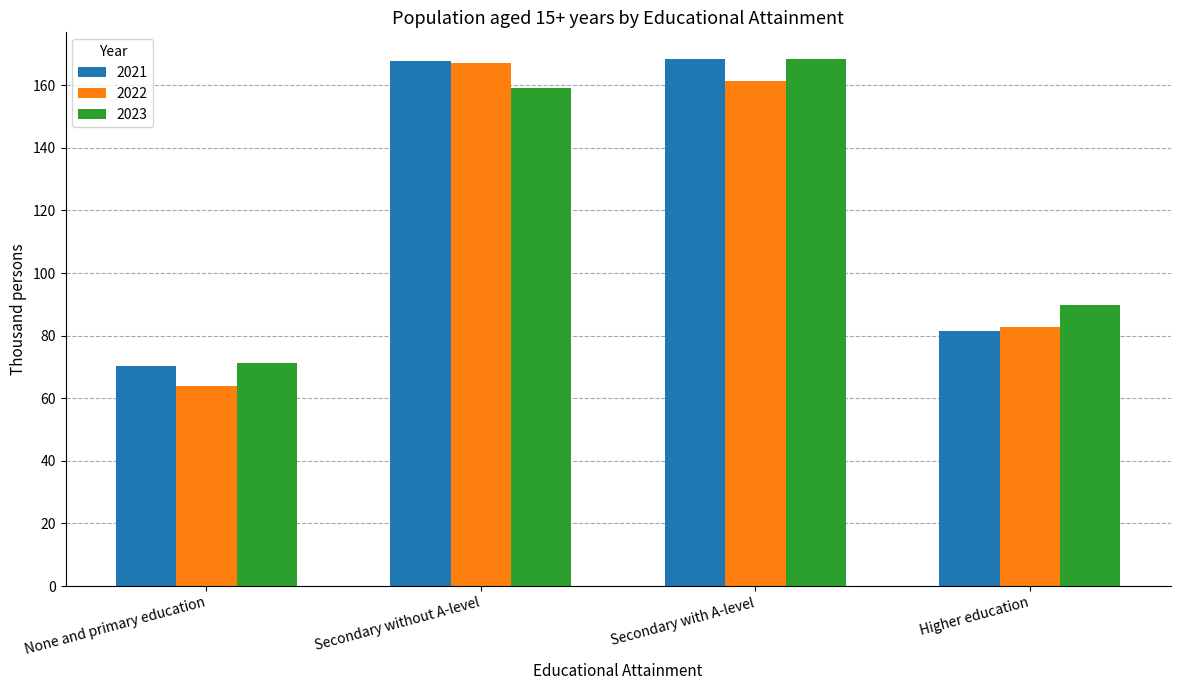

Which category has the lowest value in the 2022 series?

None and primary education